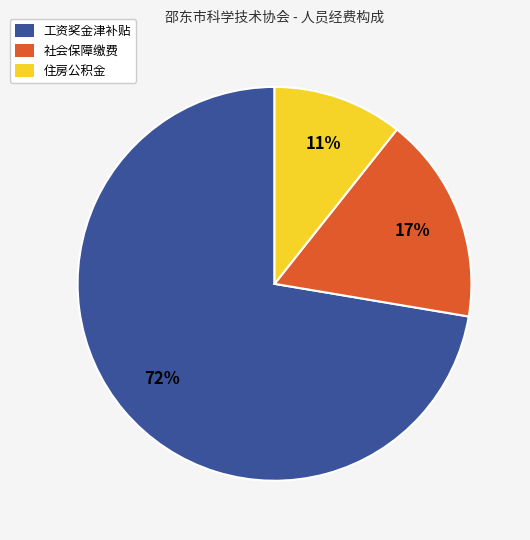

What percentage is the 住房公积金 slice, to the nearest percent?

11%